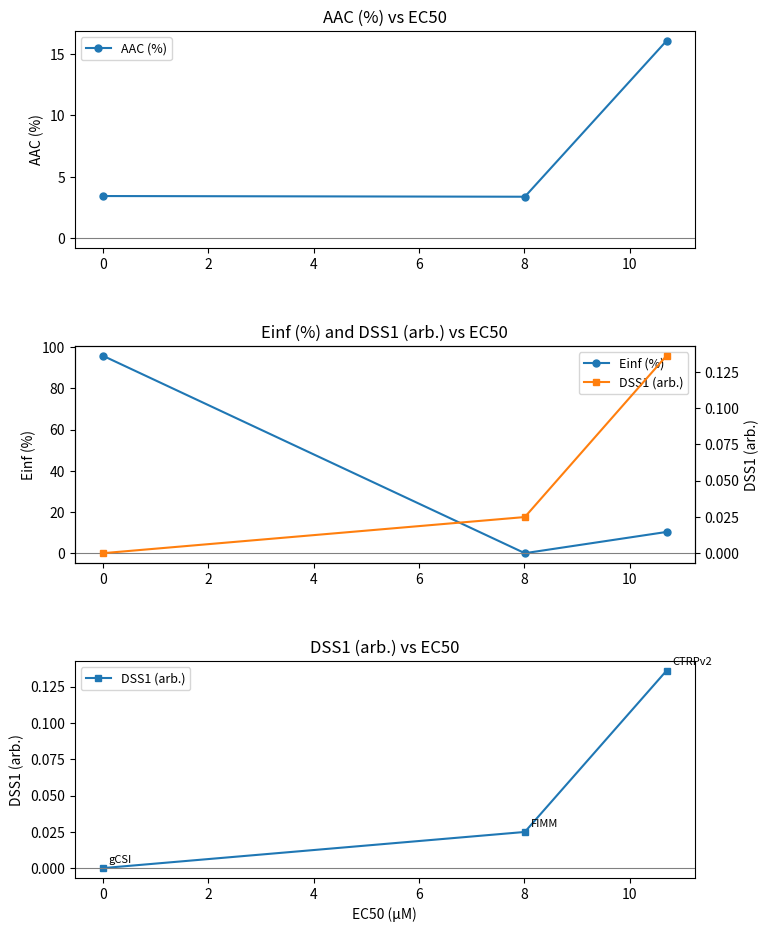

What is the lowest value of the AAC (%) series?

3.4